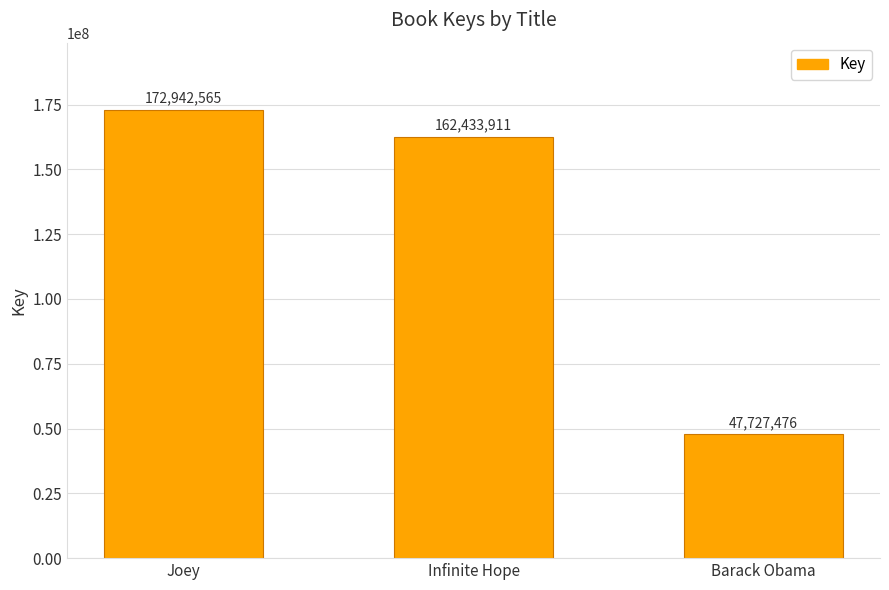

What is the value of the 1st bar from the left?

172942565